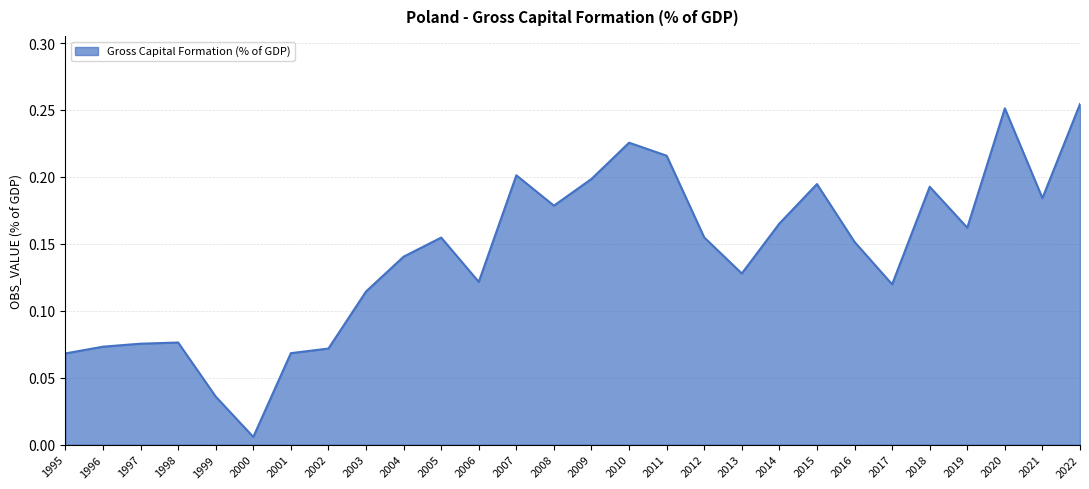

What is the change in value from 2003 to 2022?

+0.1